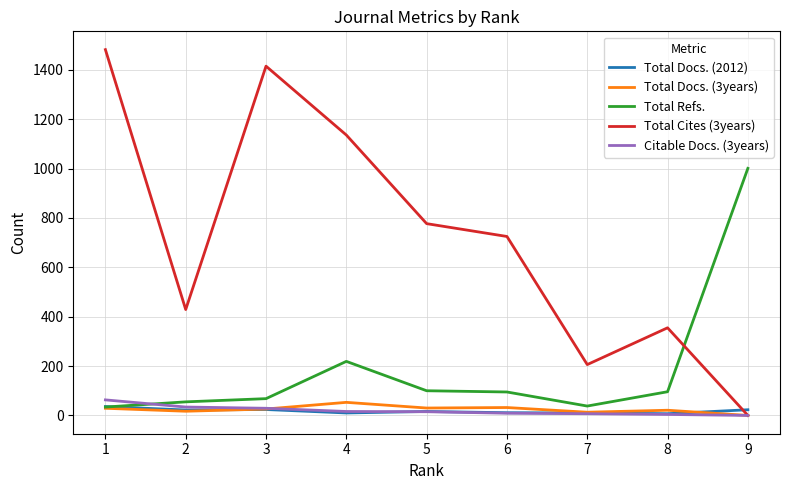

Which series has the largest range (max minus min)?

Total Cites (3years)